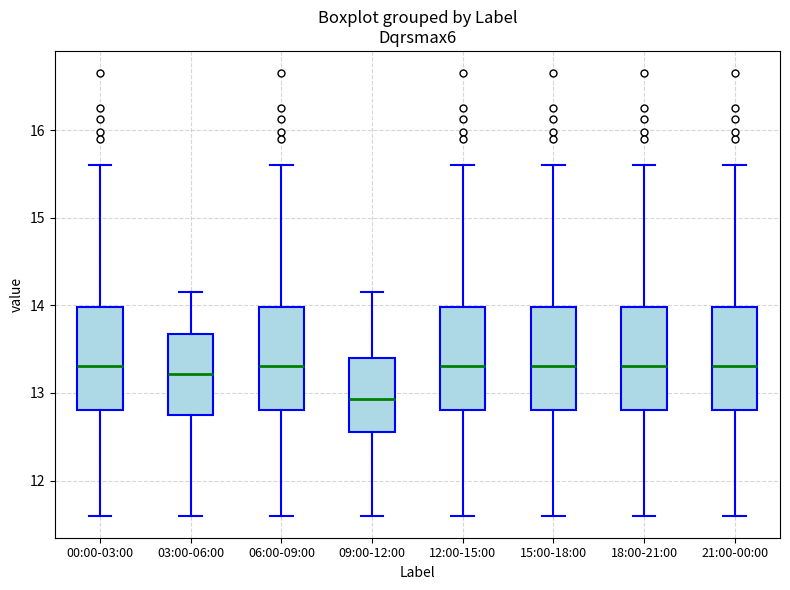

Reading left to right, read every box against the y-axis: the position of its median line, the range the box covers, and the ends of its whiskers. The values are not printed on the chart, so give them approximately, as read against the axis.

00:00-03:00: median 13.3, box 12.8 to 14.0, whiskers 11.6 to 15.6
03:00-06:00: median 13.2, box 12.7 to 13.7, whiskers 11.6 to 14.2
06:00-09:00: median 13.3, box 12.8 to 14.0, whiskers 11.6 to 15.6
09:00-12:00: median 12.9, box 12.6 to 13.4, whiskers 11.6 to 14.2
12:00-15:00: median 13.3, box 12.8 to 14.0, whiskers 11.6 to 15.6
15:00-18:00: median 13.3, box 12.8 to 14.0, whiskers 11.6 to 15.6
18:00-21:00: median 13.3, box 12.8 to 14.0, whiskers 11.6 to 15.6
21:00-00:00: median 13.3, box 12.8 to 14.0, whiskers 11.6 to 15.6